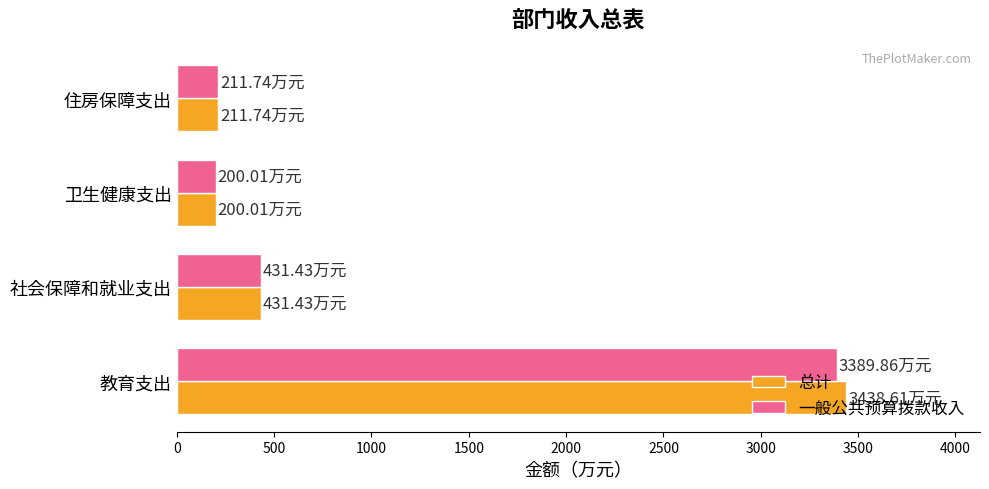

How many values in the 总计 series are below 431?

2